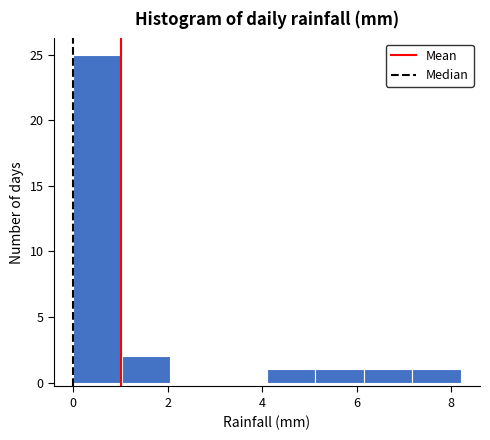

Reading left to right, transcribe this chart: for each bar, give the range it covers on the x-axis and its height. Neither the bar edges nor the heights are printed on the chart, so give them approximately, as read against the axes.

0.0 to 1.0: 25
1.0 to 2.0: 2
2.0 to 3.0: 0
3.0 to 4.2: 0
4.2 to 5.2: 1
5.2 to 6.2: 1
6.2 to 7.2: 1
7.2 to 8.2: 1